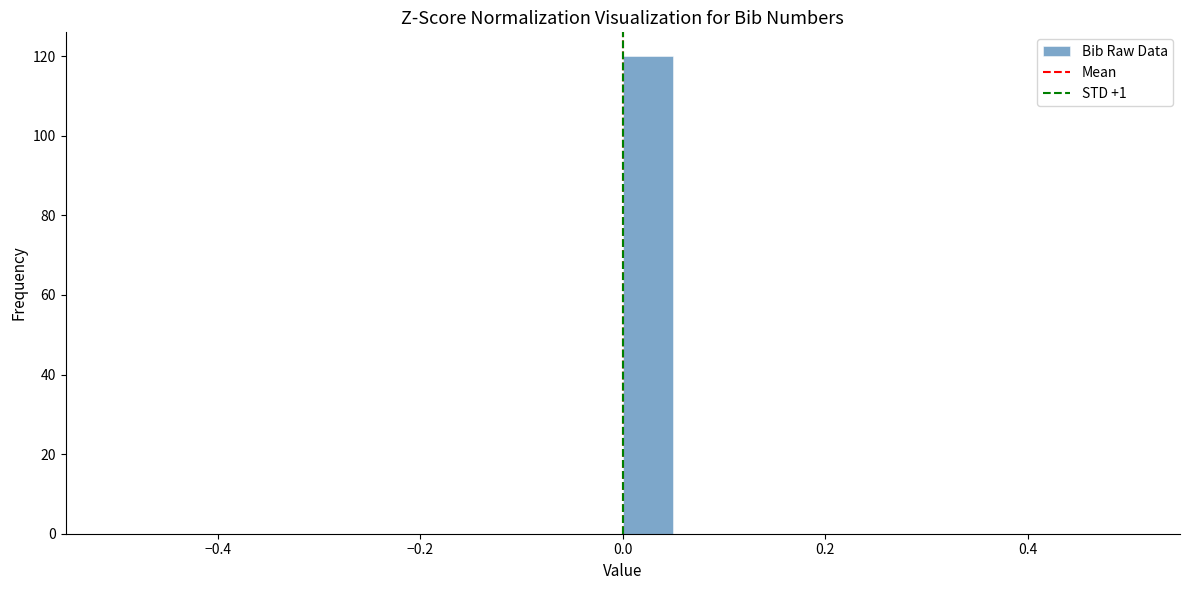

Read against the x-axis, roughly where is the centre of the tallest bar?

0.02